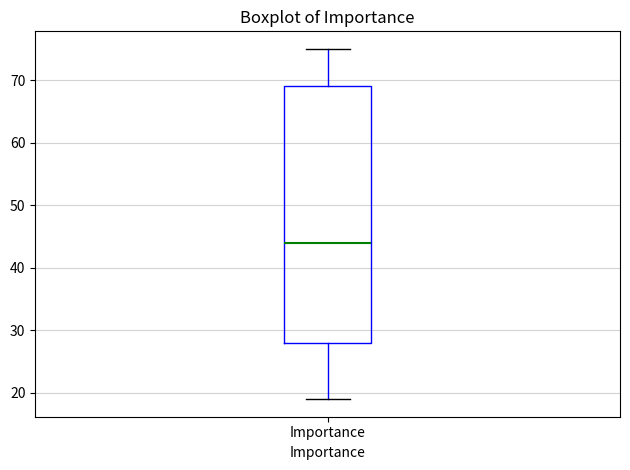

Transcribe this box plot: give where the median line is, the range the box spans, and where the two whiskers end, as read against the y-axis. The values are not printed on the chart, so give them approximately, as read against the axis.

median 44, box 28 to 69, whiskers 19 to 75